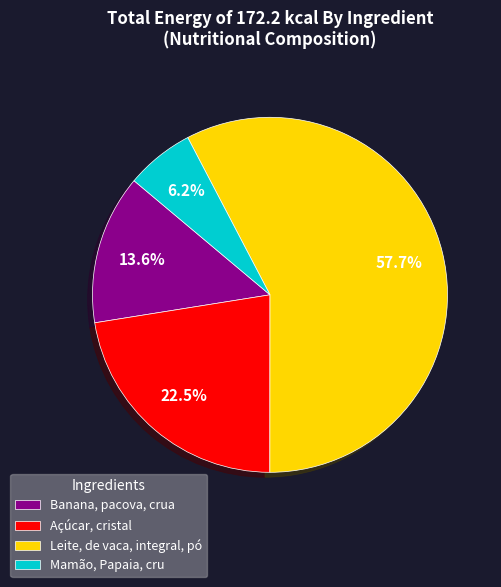

Is it true that Açúcar, cristal is 34% of the pie?

False